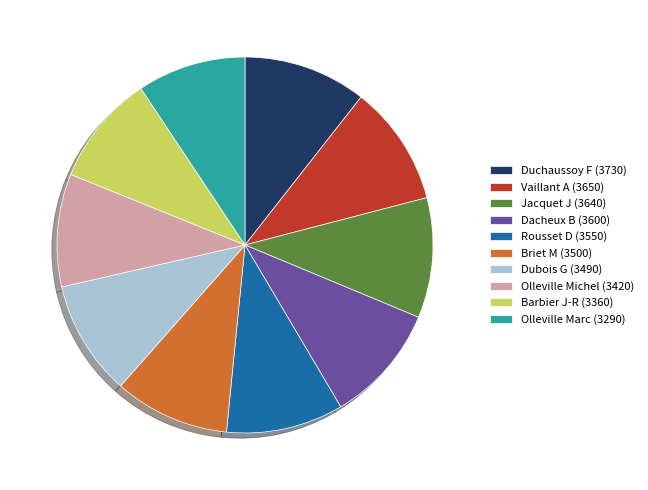

Does Briet M (3500) account for over 50% of the chart?

No